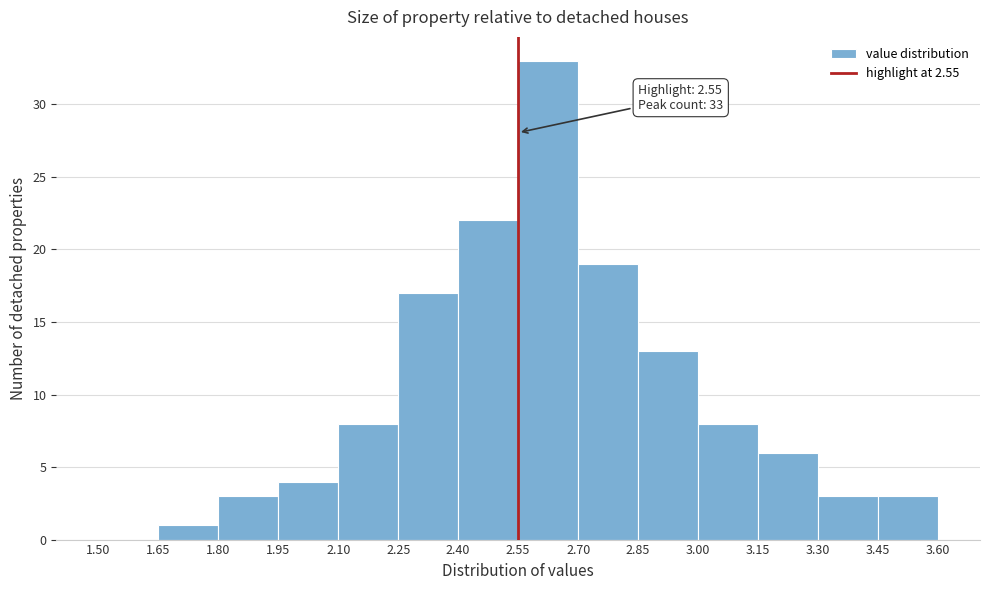

Over which range of the x-axis is the bar tallest?

2.55 to 2.70